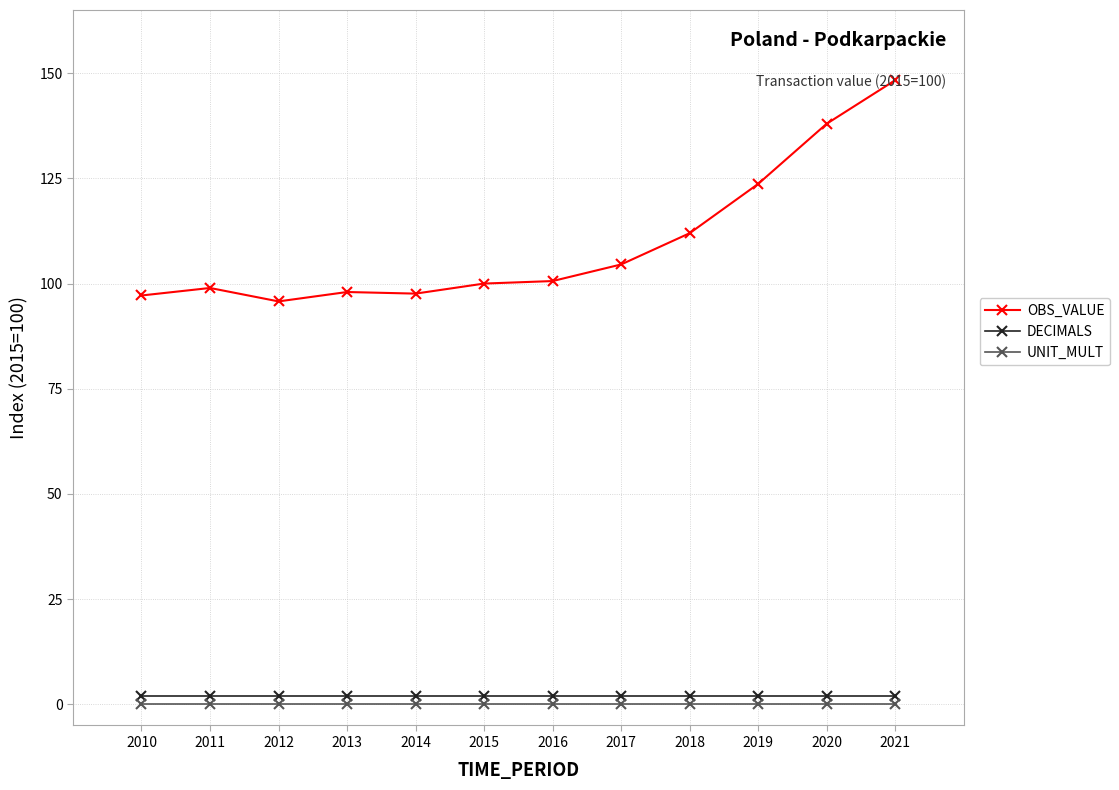

How many lines are shown in the chart?

3